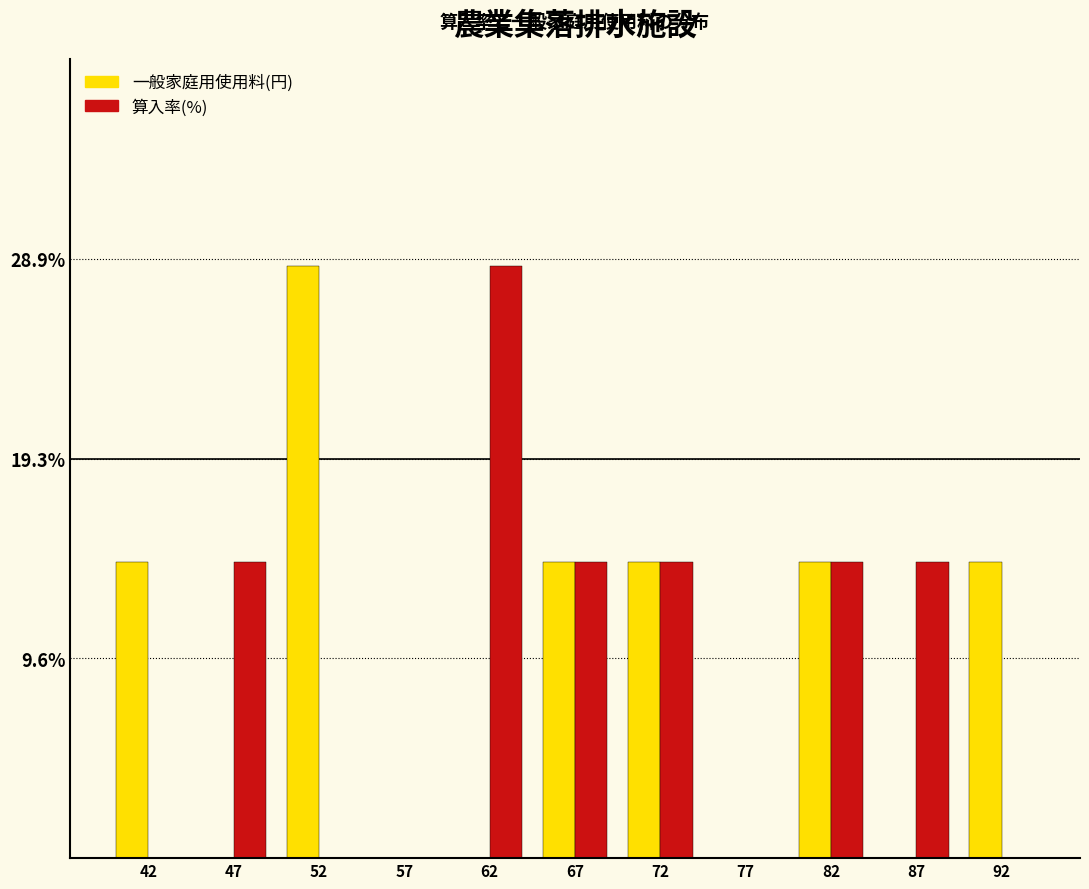

Reading left to right, transcribe all the data shown in this chart.

一般家庭用使用料(円): 42=14.3	47=0.0	52=28.6	57=0.0	62=0.0	67=14.3	72=14.3	77=0.0	82=14.3	87=0.0	92=14.3
算入率: 42=0.0	47=14.3	52=0.0	57=0.0	62=28.6	67=14.3	72=14.3	77=0.0	82=14.3	87=14.3	92=0.0